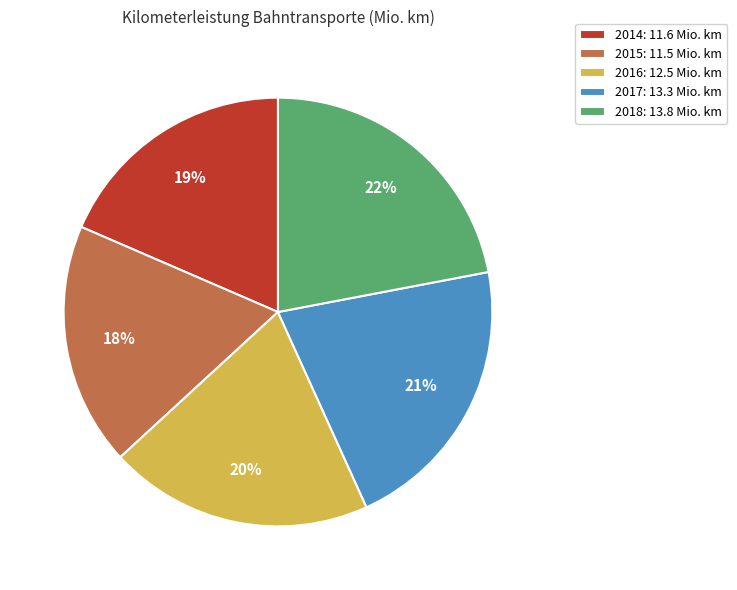

To the nearest percent, what is the difference between the 2015 and 2017 slice percentages?

3%